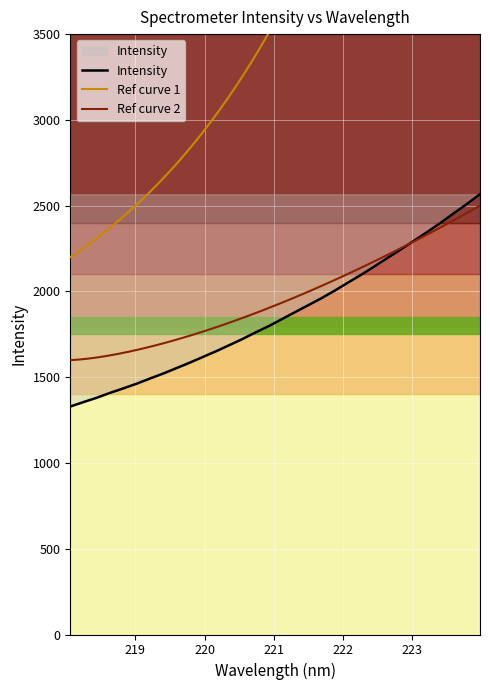

Where is the data nearest to the value 1947?

221.6902